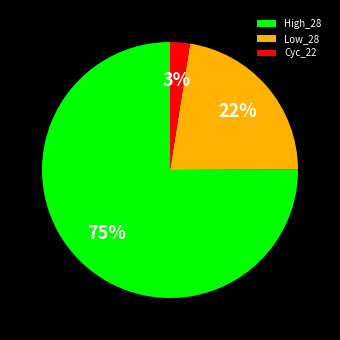

Do Cyc_22 and High_28 together represent more than half of the pie?

Yes